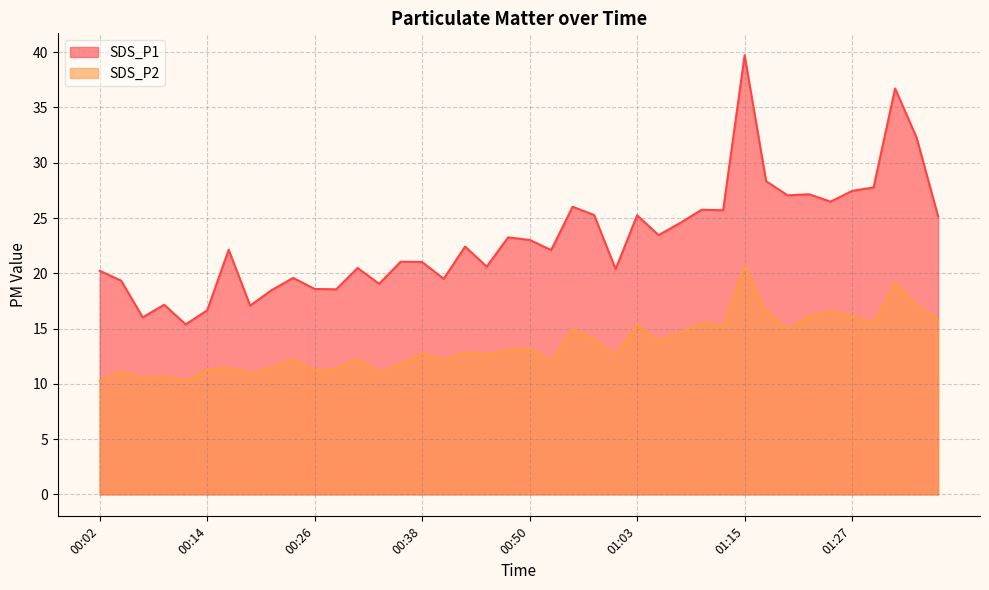

Which category has the lowest value across all series?

00:02